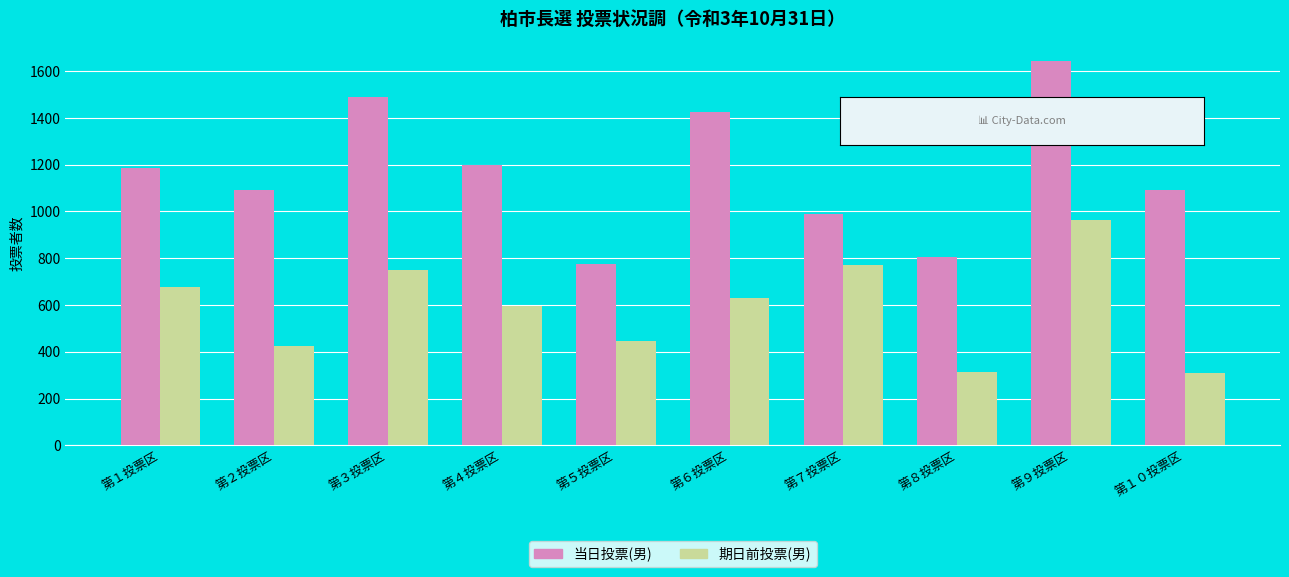

Is it true that 期日前投票(男) equals 597 at 第４投票区?

True